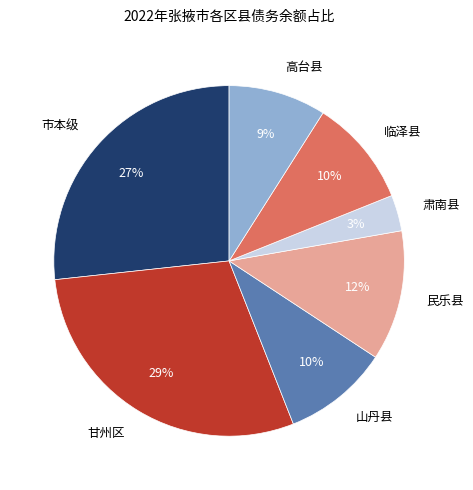

Approximately how many times larger is the value at 高台县 compared to 山丹县?

0.9